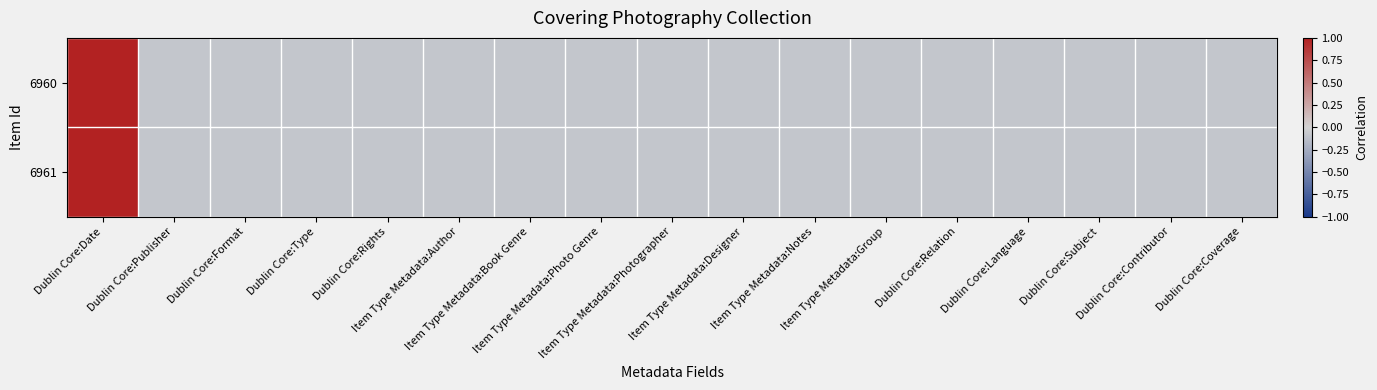

Reading left to right, what are all the values shown in this chart?

6960: Dublin Core:Date=1.0	Dublin Core:Publisher=-0.1	Dublin Core:Format=-0.1	Dublin Core:Type=-0.1	Dublin Core:Rights=-0.1	Item Type Metadata:Author=-0.1	Item Type Metadata:Book Genre=-0.1	Item Type Metadata:Photo Genre=-0.1	Item Type Metadata:Photographer=-0.1	Item Type Metadata:Designer=-0.1	Item Type Metadata:Notes=-0.1	Item Type Metadata:Group=-0.1	Dublin Core:Relation=-0.1	Dublin Core:Language=-0.1	Dublin Core:Subject=-0.1	Dublin Core:Contributor=-0.1	Dublin Core:Coverage=-0.1
6961: Dublin Core:Date=1.0	Dublin Core:Publisher=-0.1	Dublin Core:Format=-0.1	Dublin Core:Type=-0.1	Dublin Core:Rights=-0.1	Item Type Metadata:Author=-0.1	Item Type Metadata:Book Genre=-0.1	Item Type Metadata:Photo Genre=-0.1	Item Type Metadata:Photographer=-0.1	Item Type Metadata:Designer=-0.1	Item Type Metadata:Notes=-0.1	Item Type Metadata:Group=-0.1	Dublin Core:Relation=-0.1	Dublin Core:Language=-0.1	Dublin Core:Subject=-0.1	Dublin Core:Contributor=-0.1	Dublin Core:Coverage=-0.1